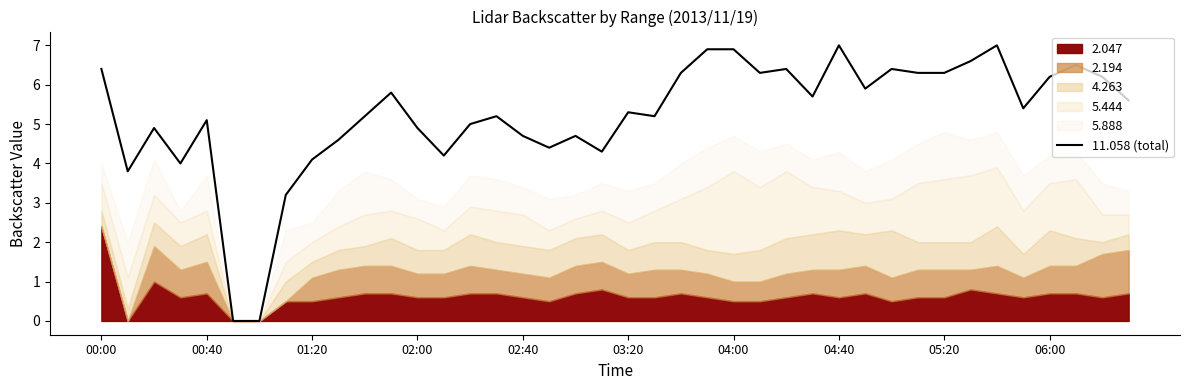

What is the ratio of the value at 17 to the value at 26?

0.7